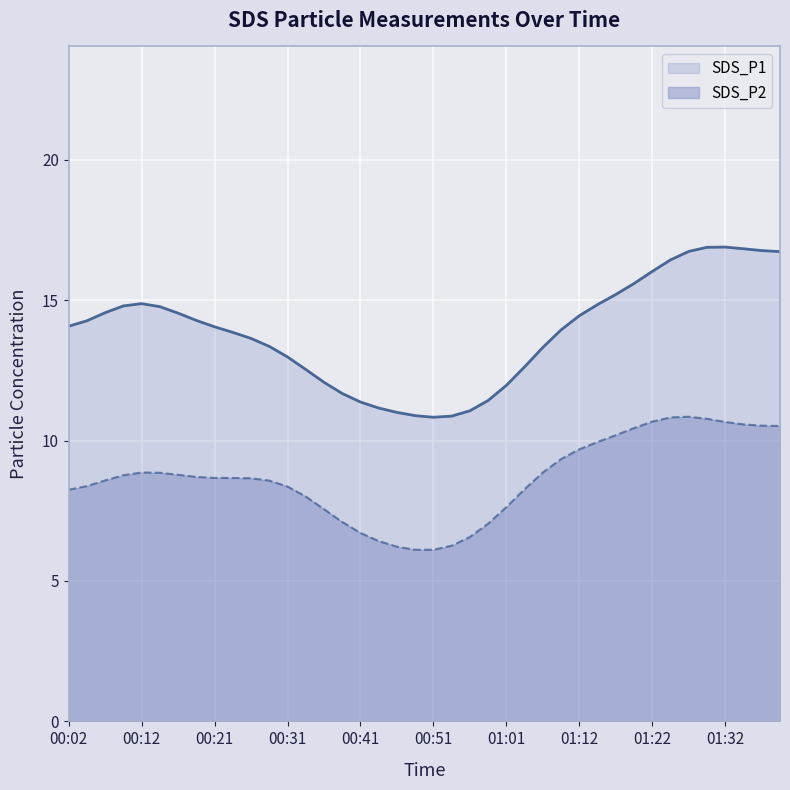

What is the minimum value shown in the chart?

6.1